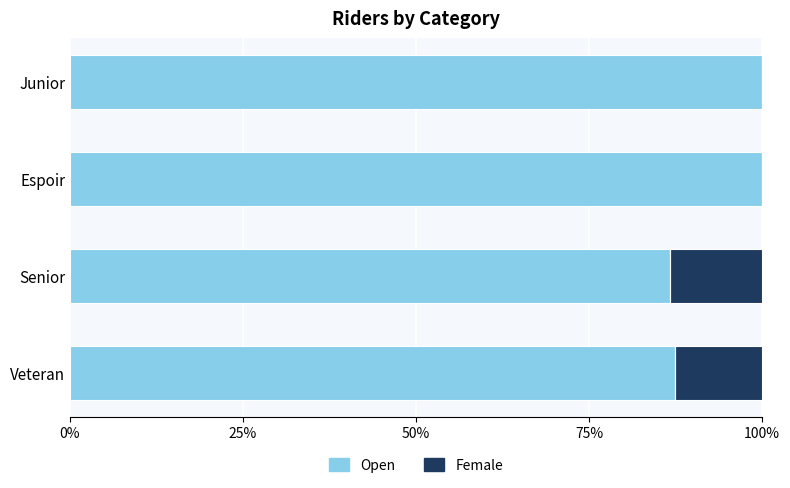

What is the approximate value of Open at Junior?

100.0